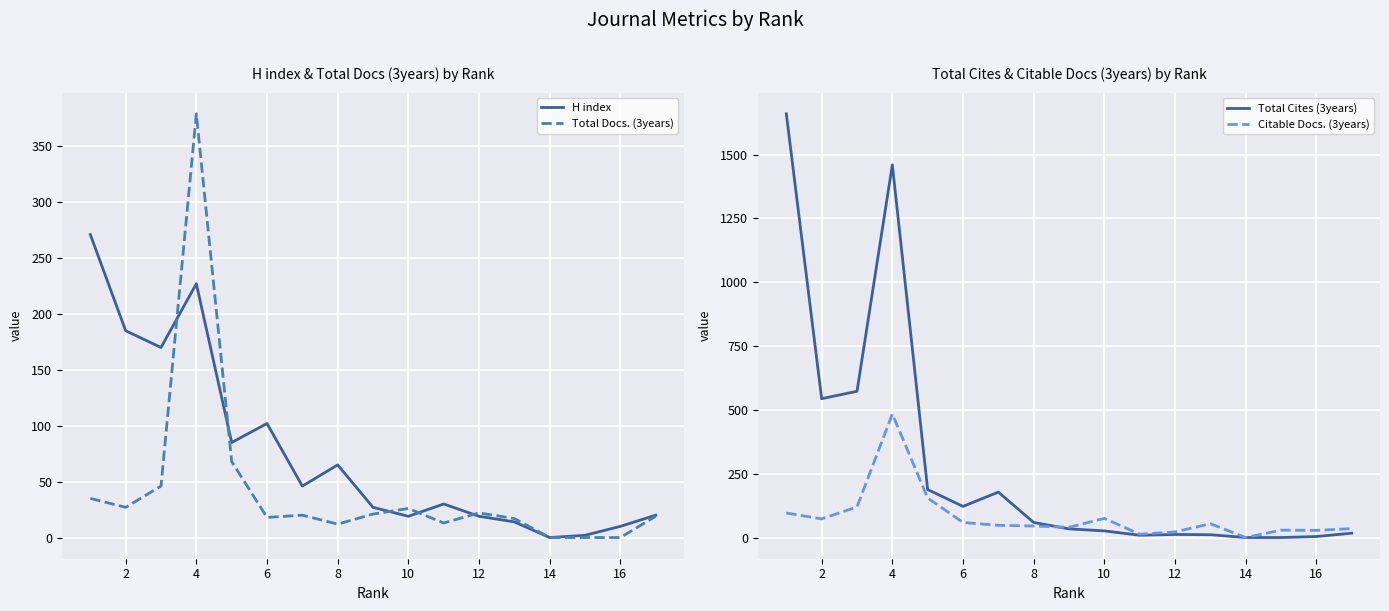

Which series ends up on top after the final intersection of Citable Docs. (3years) and Total Cites (3years)?

Citable Docs. (3years)